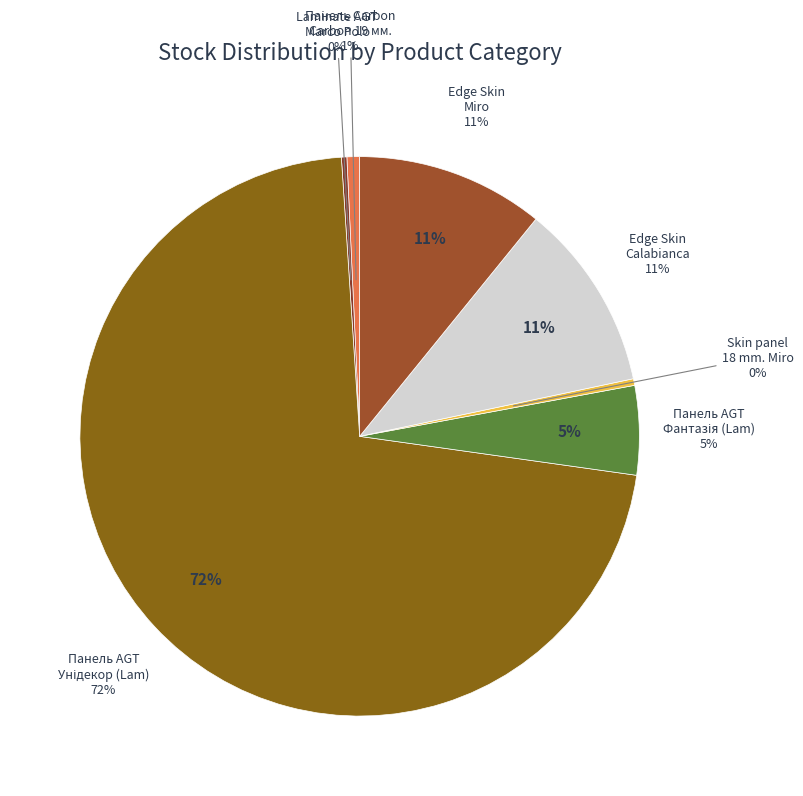

Is there any slice that represents more than half of the pie?

Yes